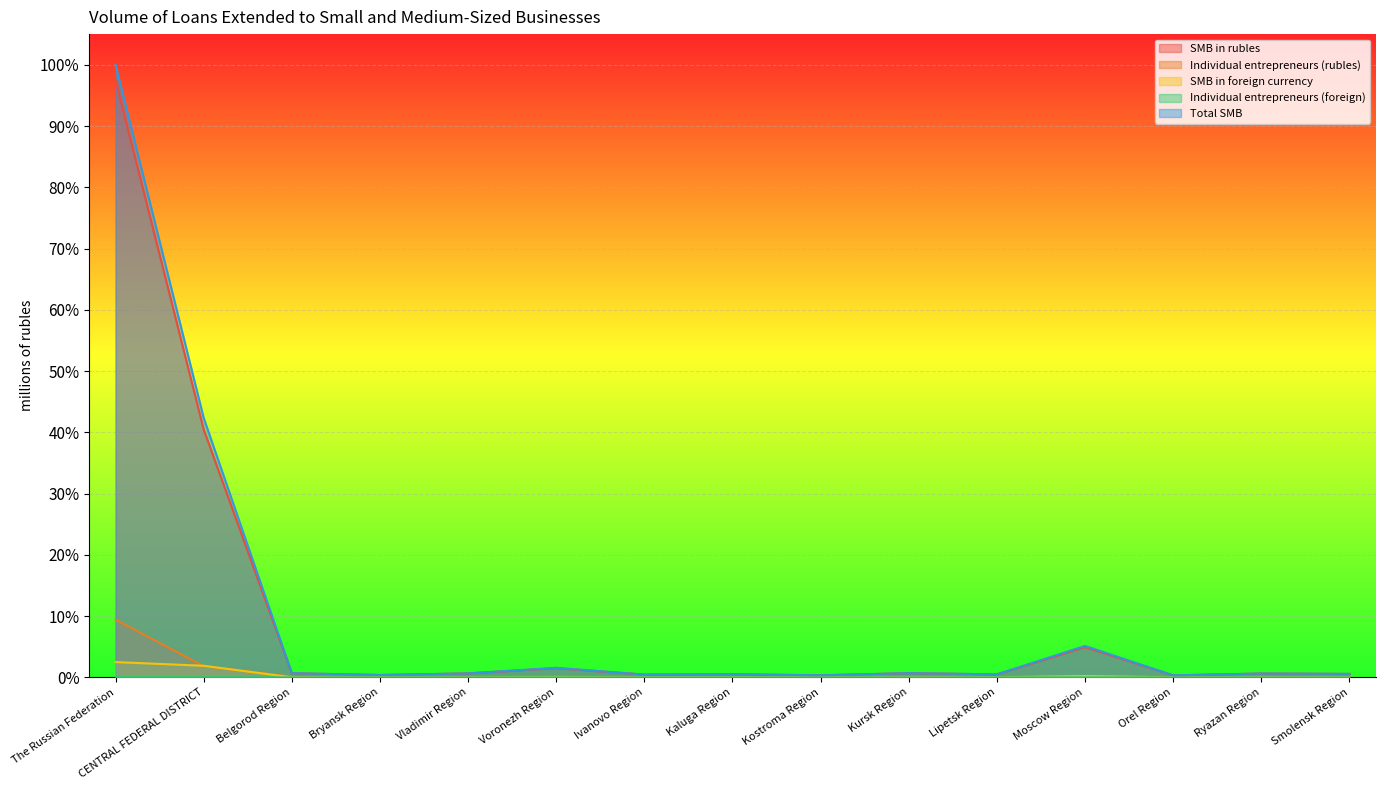

The value of SMB in foreign currency at Kaluga Region is 0.0. True or false?

False